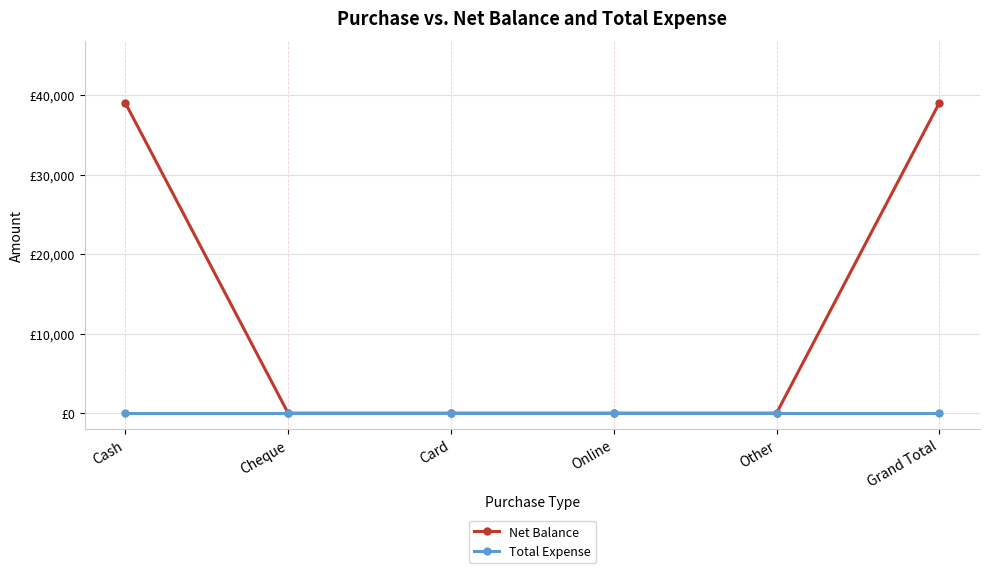

Is this an area chart (filled region under the line)?

No